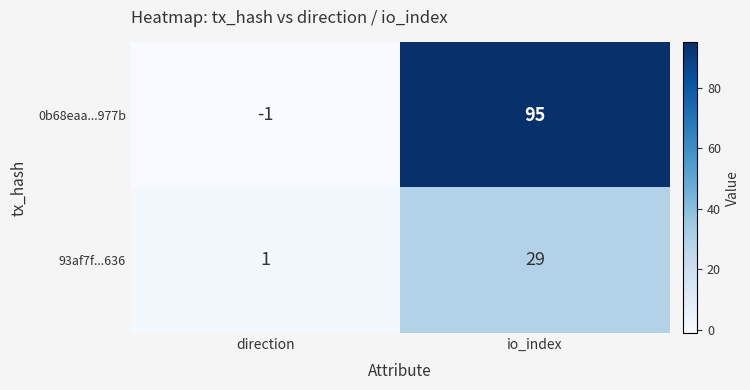

List the series in order of their overall mean, highest first.

0b68eaa...977b, 93af7f...636